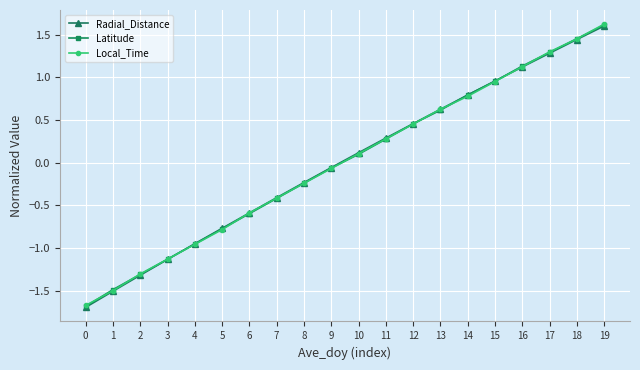

What is the value of the Local_Time point at the 3rd from the left?

-1.3